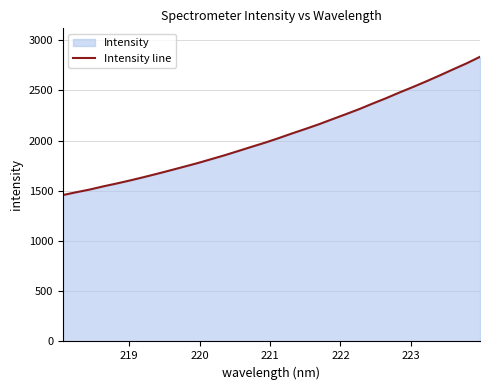

True or false: there are more than 0 points higher than both neighbors.

False